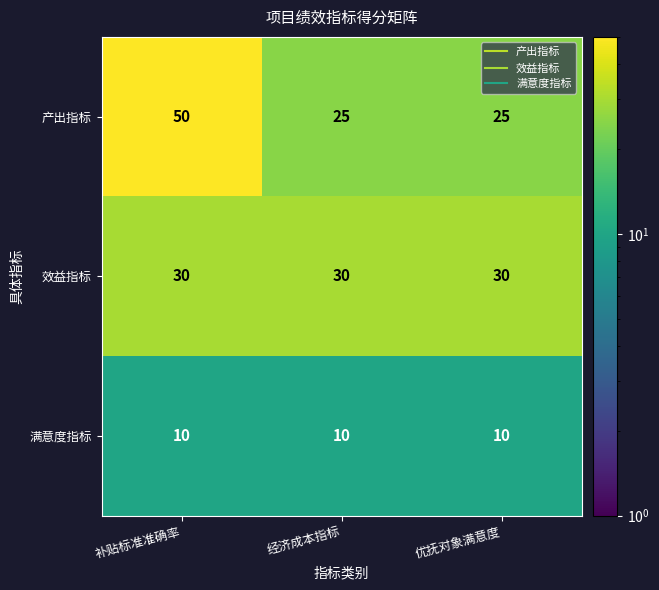

What is the average value of the 效益指标 series?

30